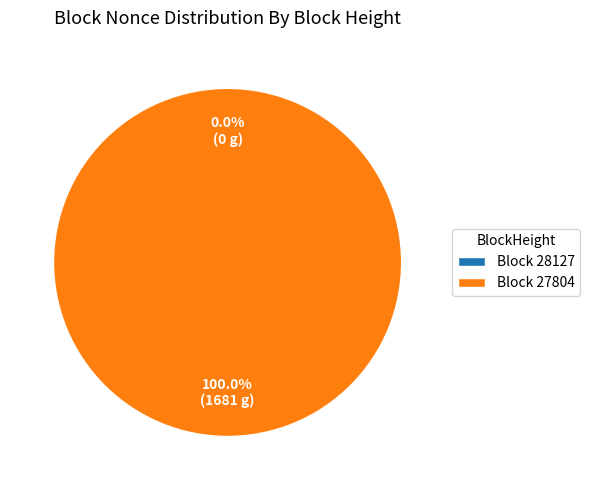

To the nearest percent, what is the average slice percentage?

50%